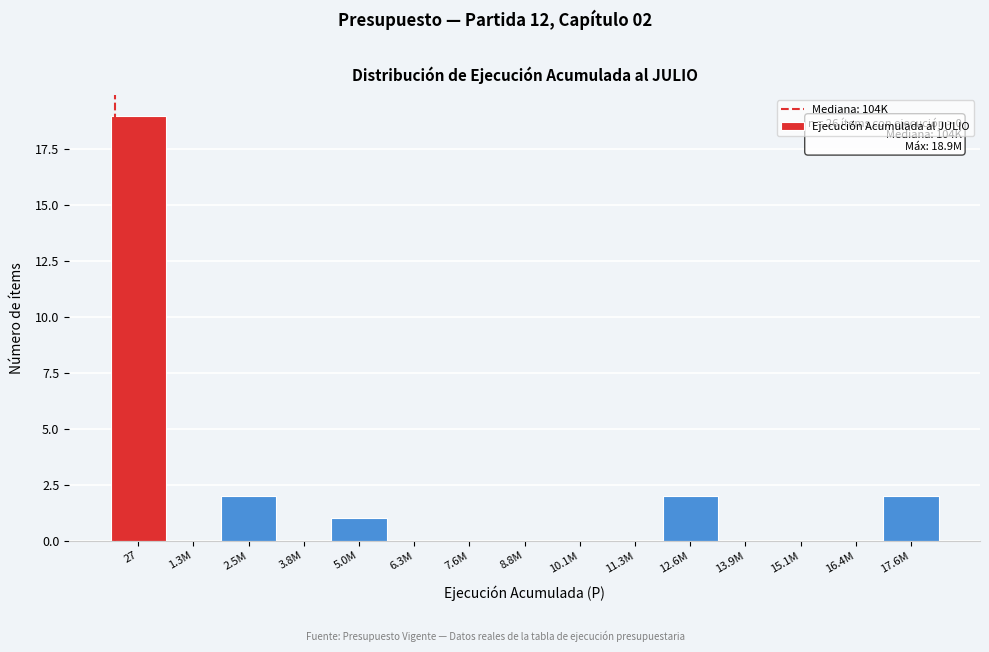

Reading left to right, what are all the values shown in this chart?

27=19	1.3M=0	2.5M=2	3.8M=0	5.0M=1	6.3M=0	7.6M=0	8.8M=0	10.1M=0	11.3M=0	12.6M=2	13.9M=0	15.1M=0	16.4M=0	17.6M=2